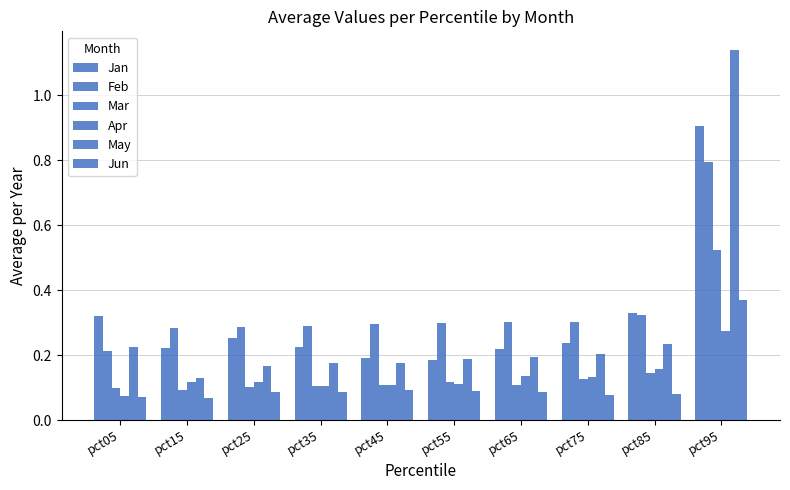

List the series in order of their peak value, highest first.

May, Jan, Feb, Mar, Jun, Apr